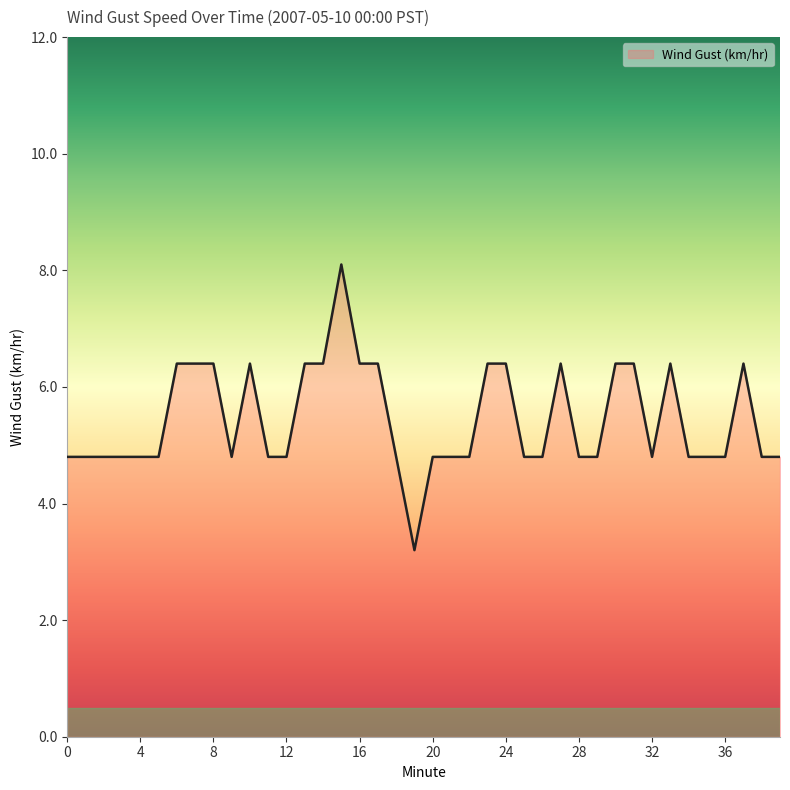

What is the greatest value displayed?

8.1